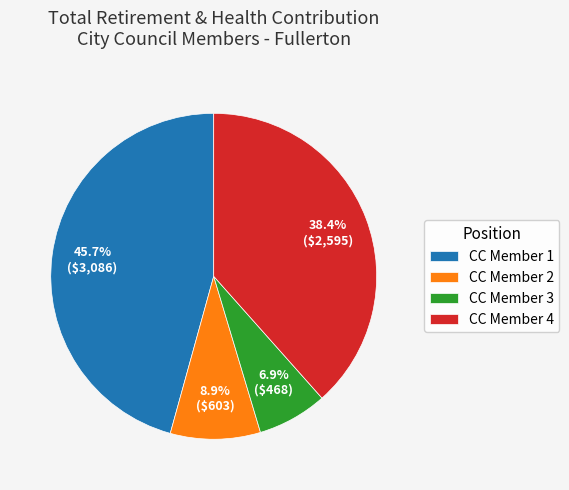

How many slices are in this pie chart?

4